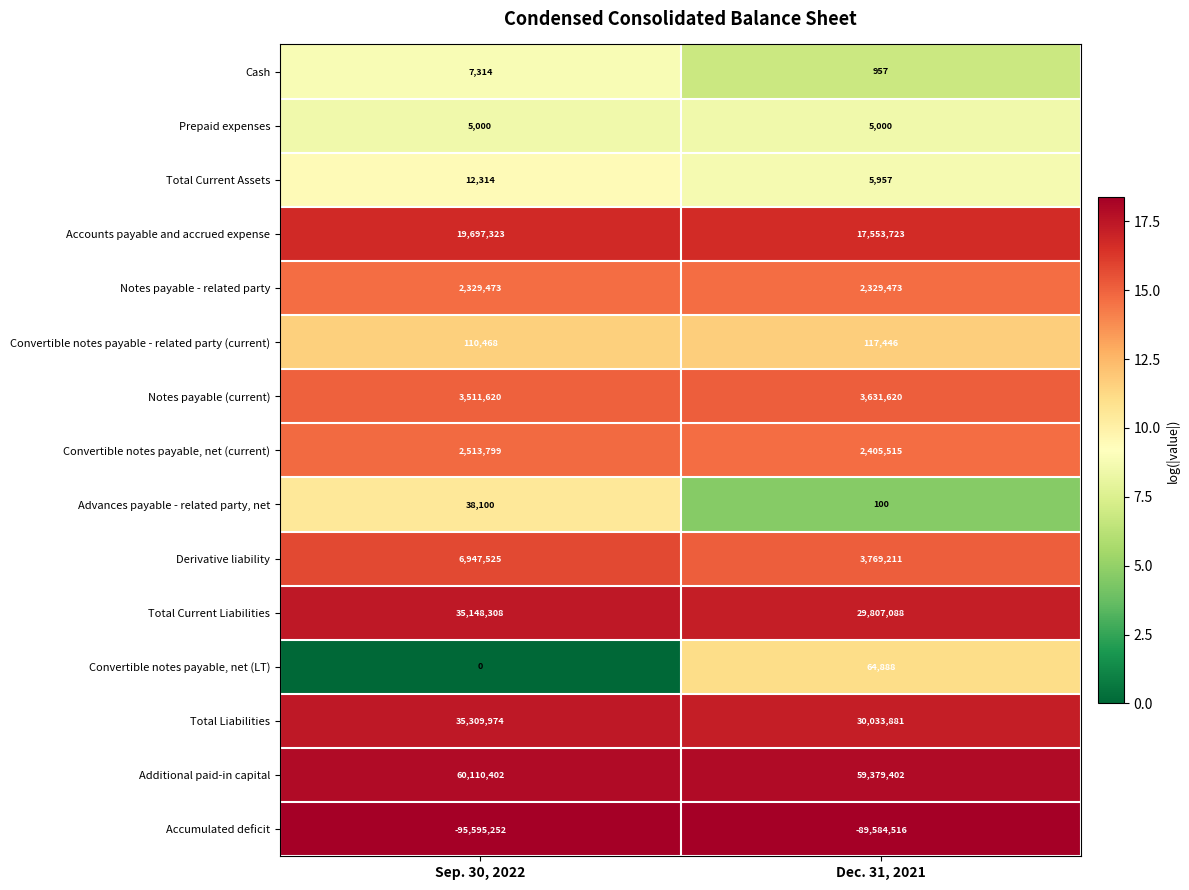

What is the difference between the maximum and minimum values in the Total Current Assets series?

6357